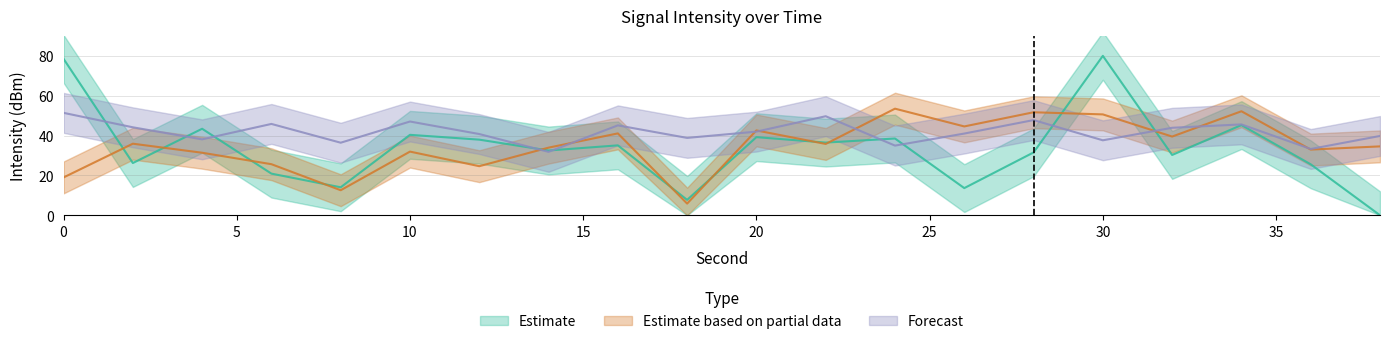

What is the total value across all series at 18?

52.4